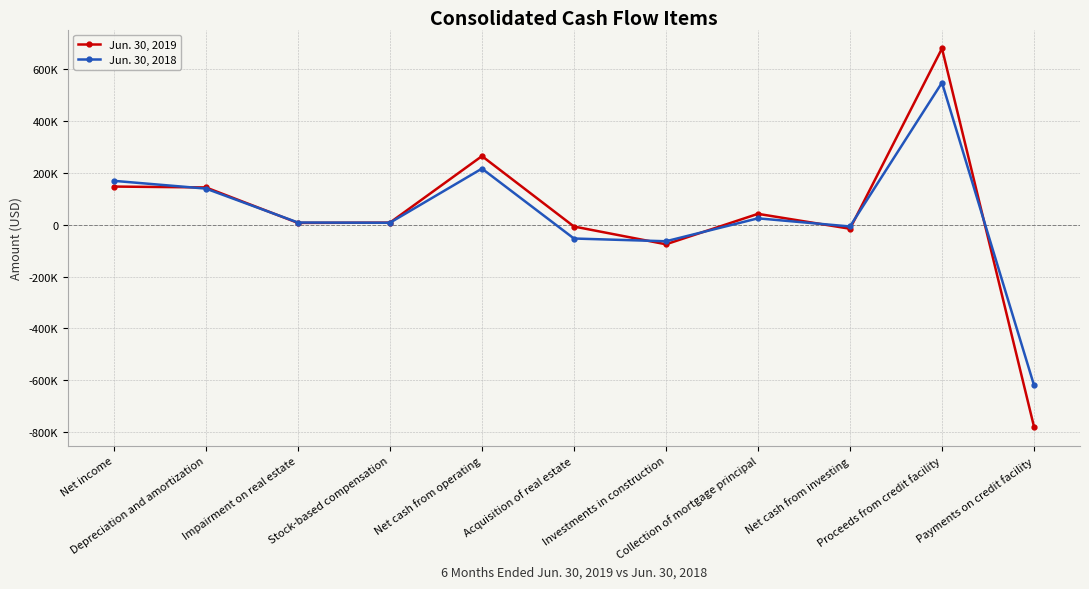

Does the chart have visible grid lines?

Yes